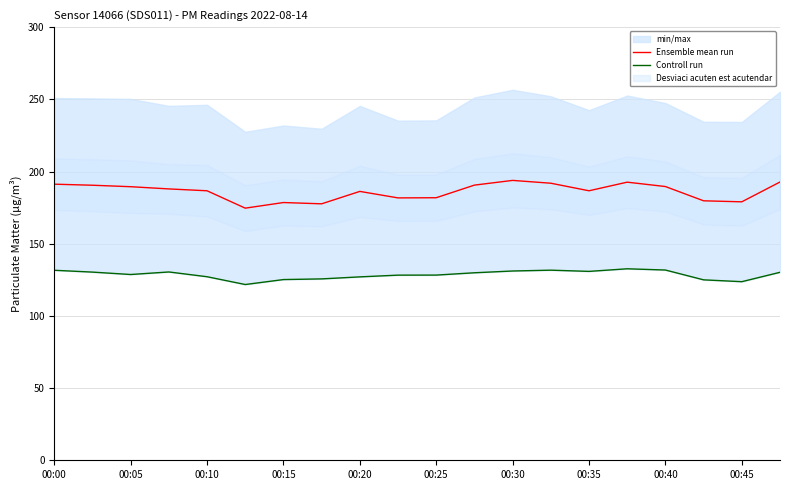

What is the minimum value for Ensemble mean run?

174.6